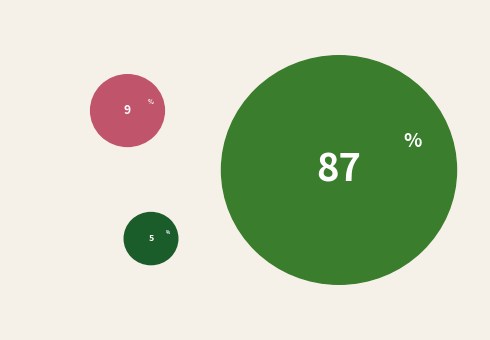

Is it true that Afrika is 4% of the pie?

True